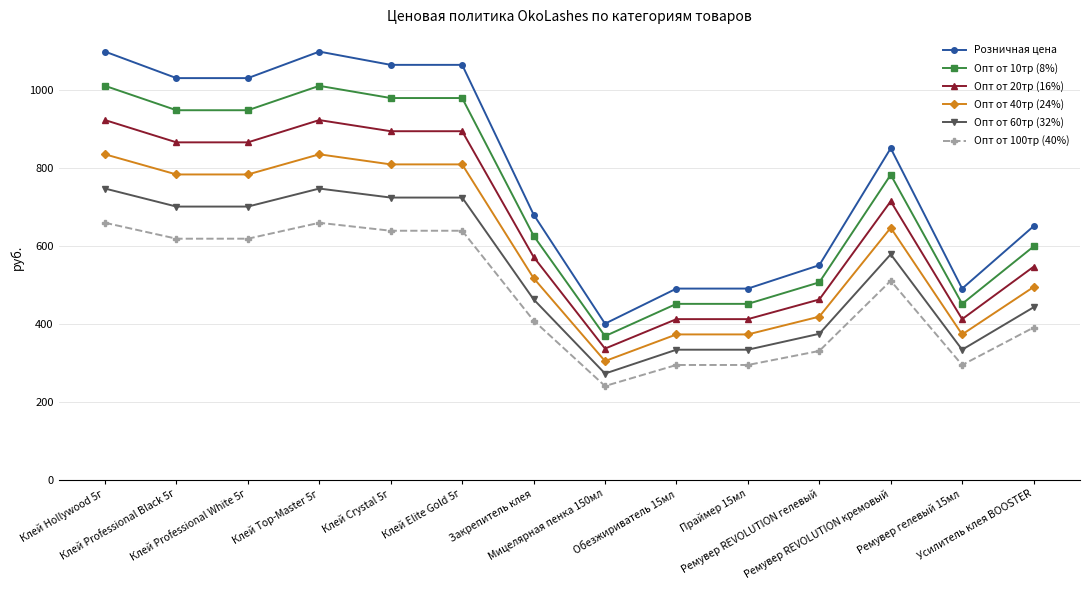

True or false: Опт от 40тр (24%) and Опт от 100тр (40%) cross at least once.

False